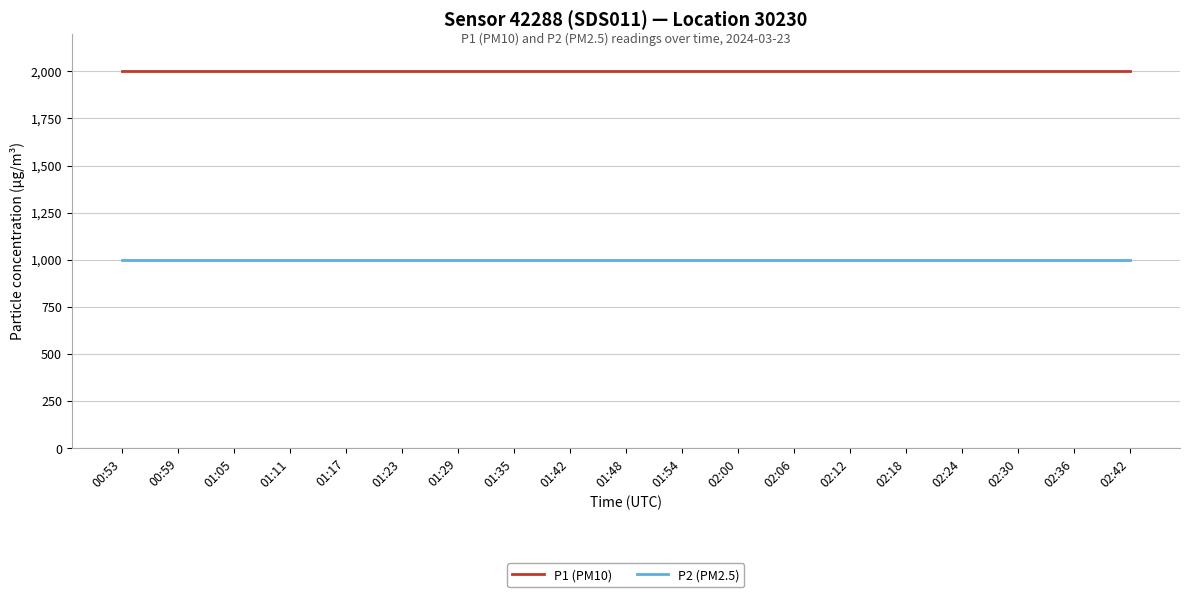

How many lines are shown in the chart?

2